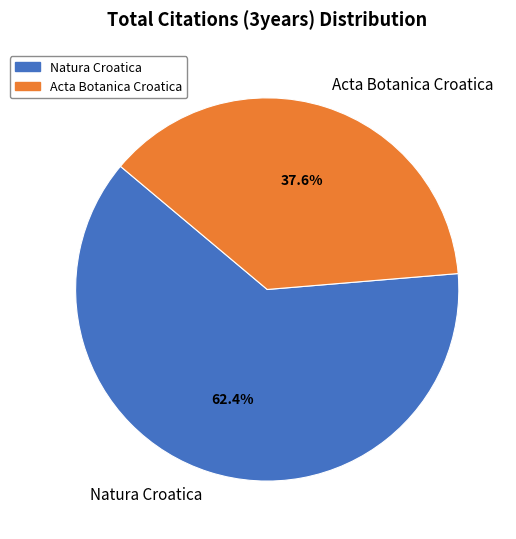

Is it true that Natura Croatica is 62% of the pie?

True